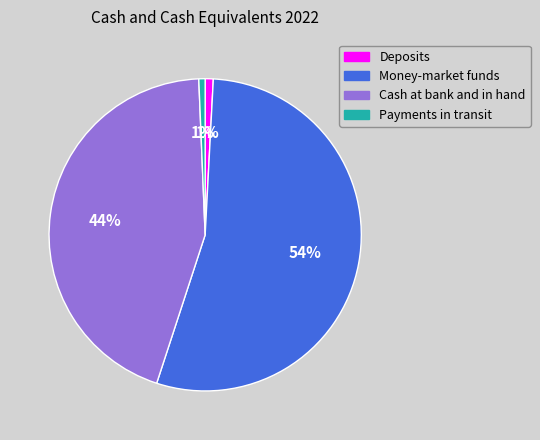

To the nearest percent, what is the average slice percentage?

25%